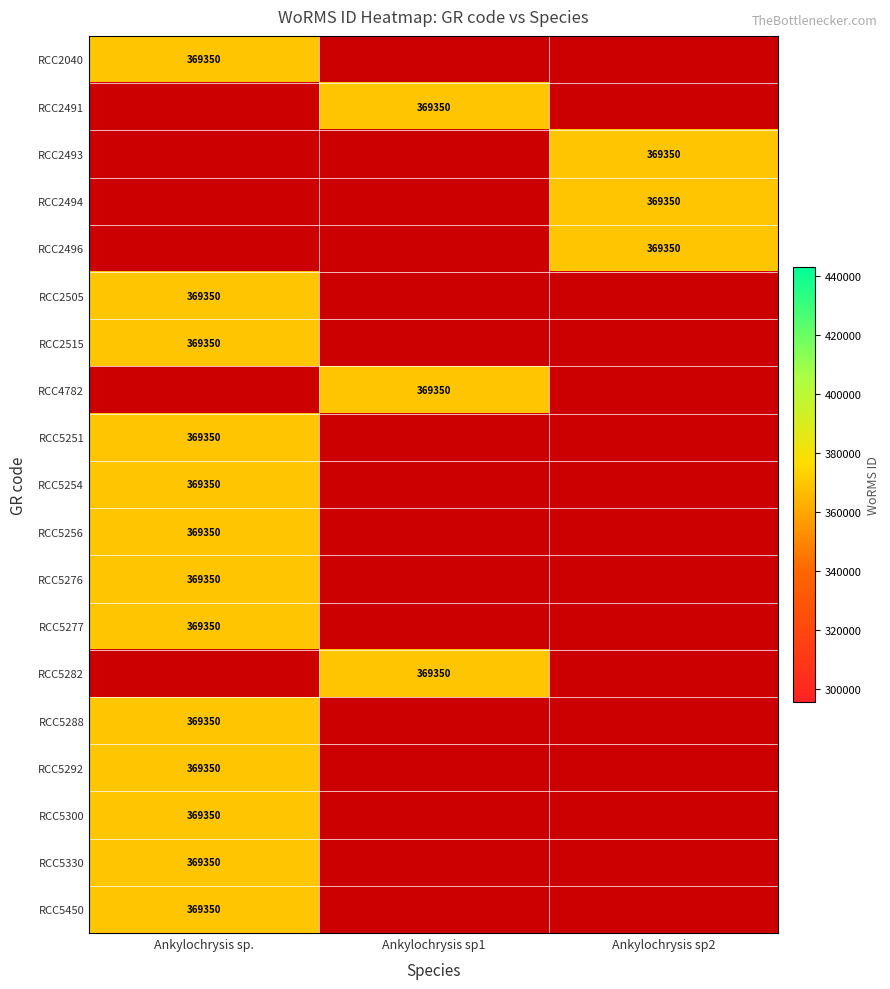

Which series has the largest range (max minus min)?

Ankylochrysis sp.